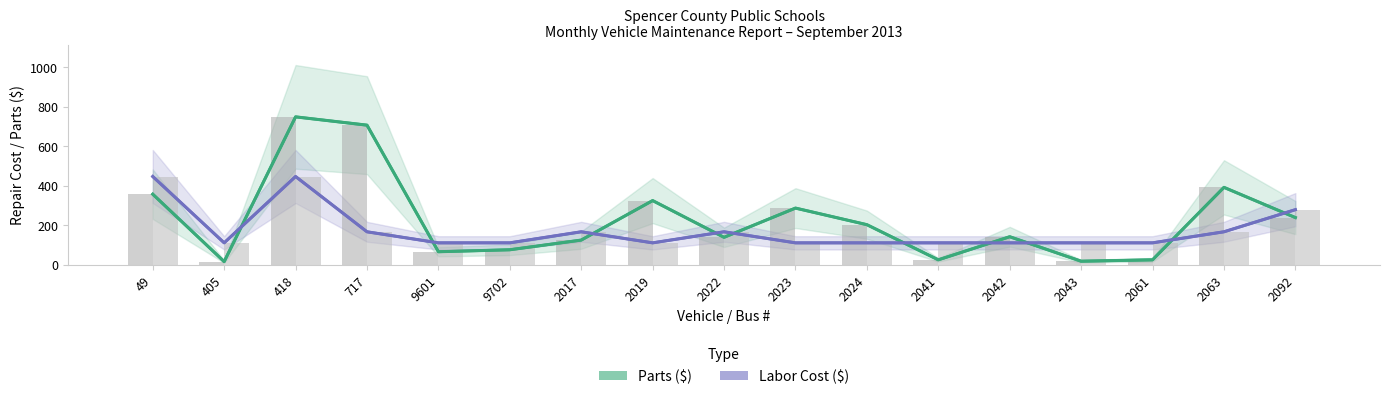

Reading left to right, transcribe all the data shown in this chart.

Parts ($): 358.5	17.0	750.0	708.0	67.0	77.0	126.0	326.0	140.0	288.0	204.0	26.0	143.0	19.0	26.0	393.0	240.0
Labor Cost ($): 448.0	112.0	448.0	168.0	112.0	112.0	168.0	112.0	168.0	112.0	112.0	112.0	112.0	112.0	112.0	168.0	280.0